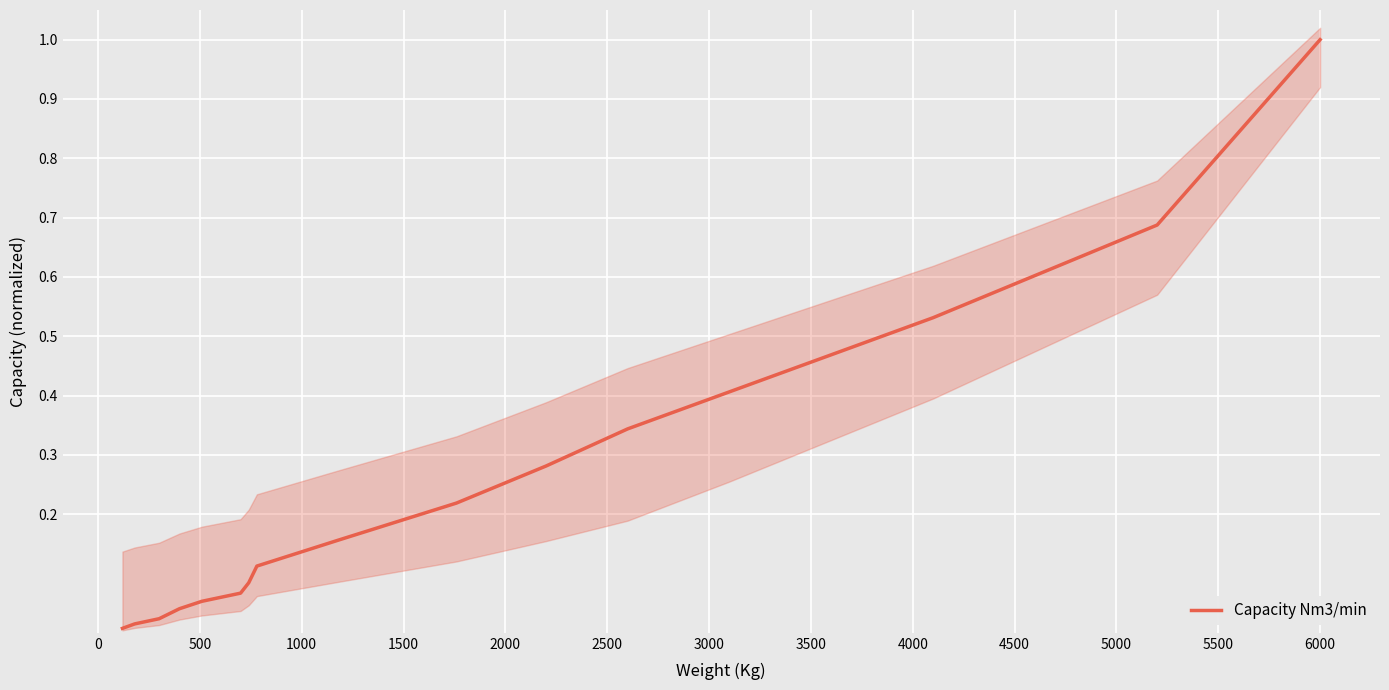

What is the difference between the second highest and minimum values?

0.7